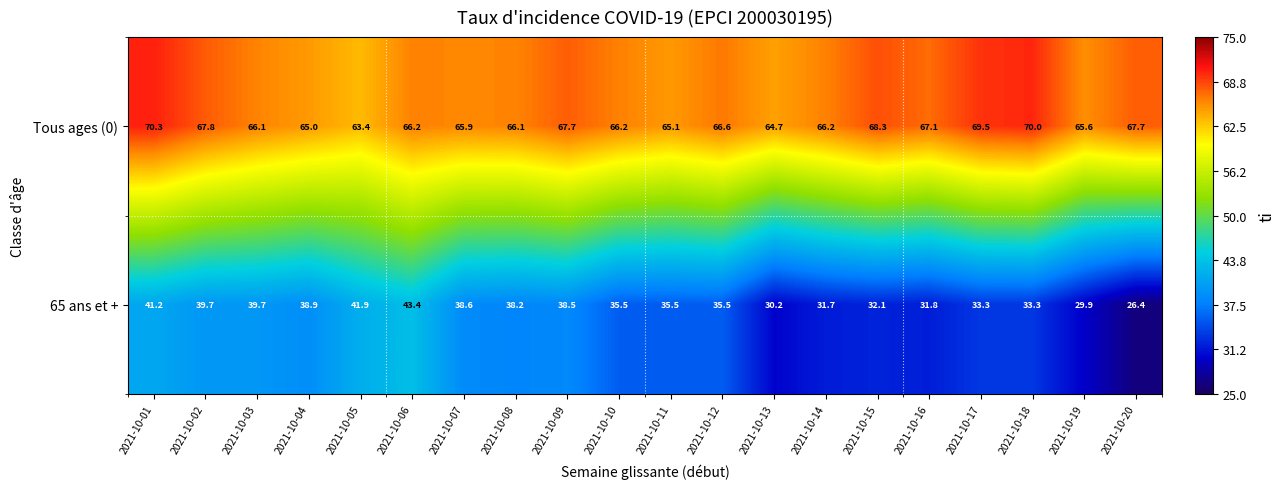

Which series changed the most between 2021-10-01 and 2021-10-06?

Tous ages (0)